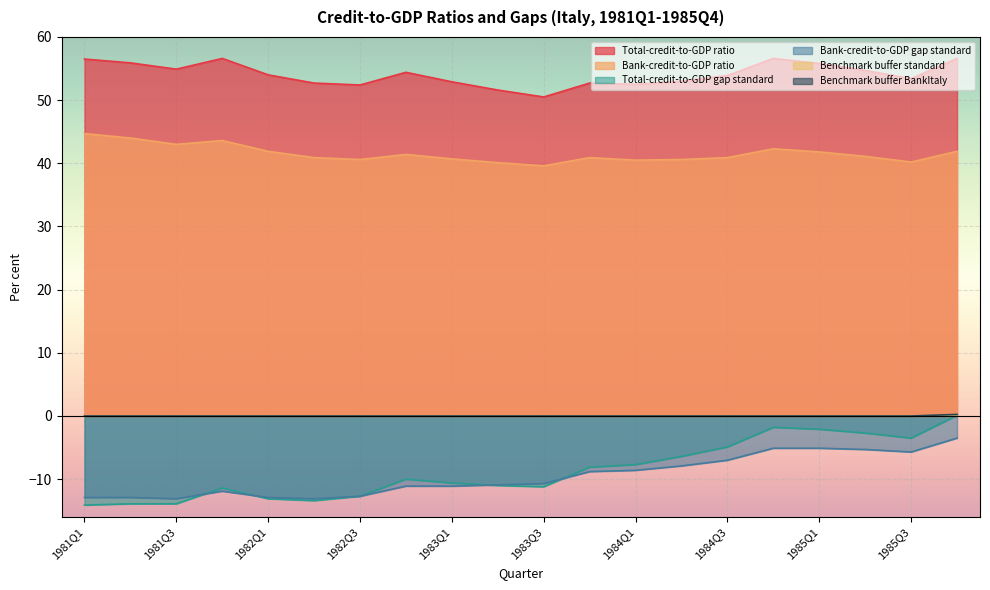

The Total-credit-to-GDP gap standard series shows -17.7 at 1983Q3. True or false?

False